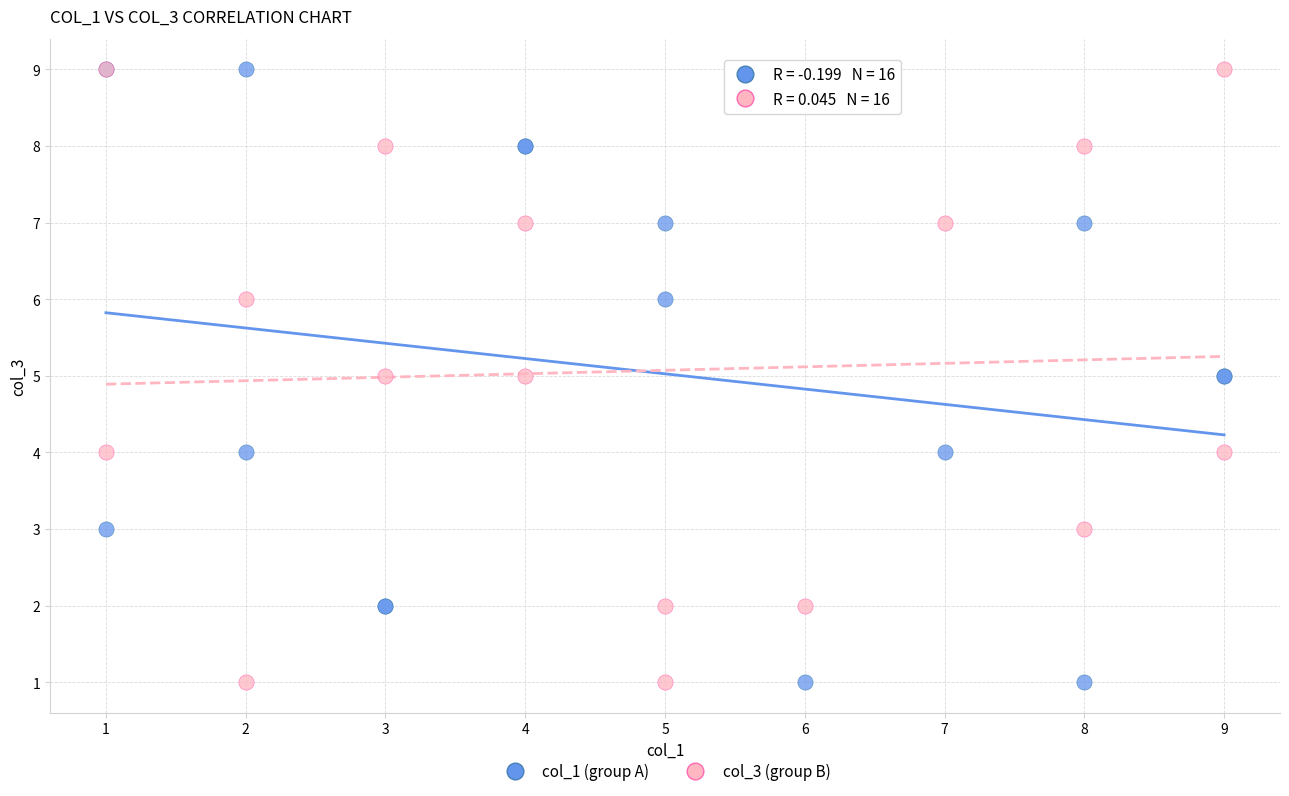

What are all the series names shown in the legend?

col_1 (group A), col_3 (group B)